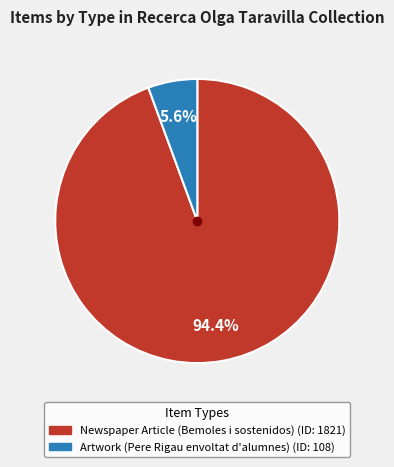

Combined, do Artwork (Pere Rigau envoltat d'alumnes) and Newspaper Article (Bemoles i sostenidos) account for over 50%?

Yes